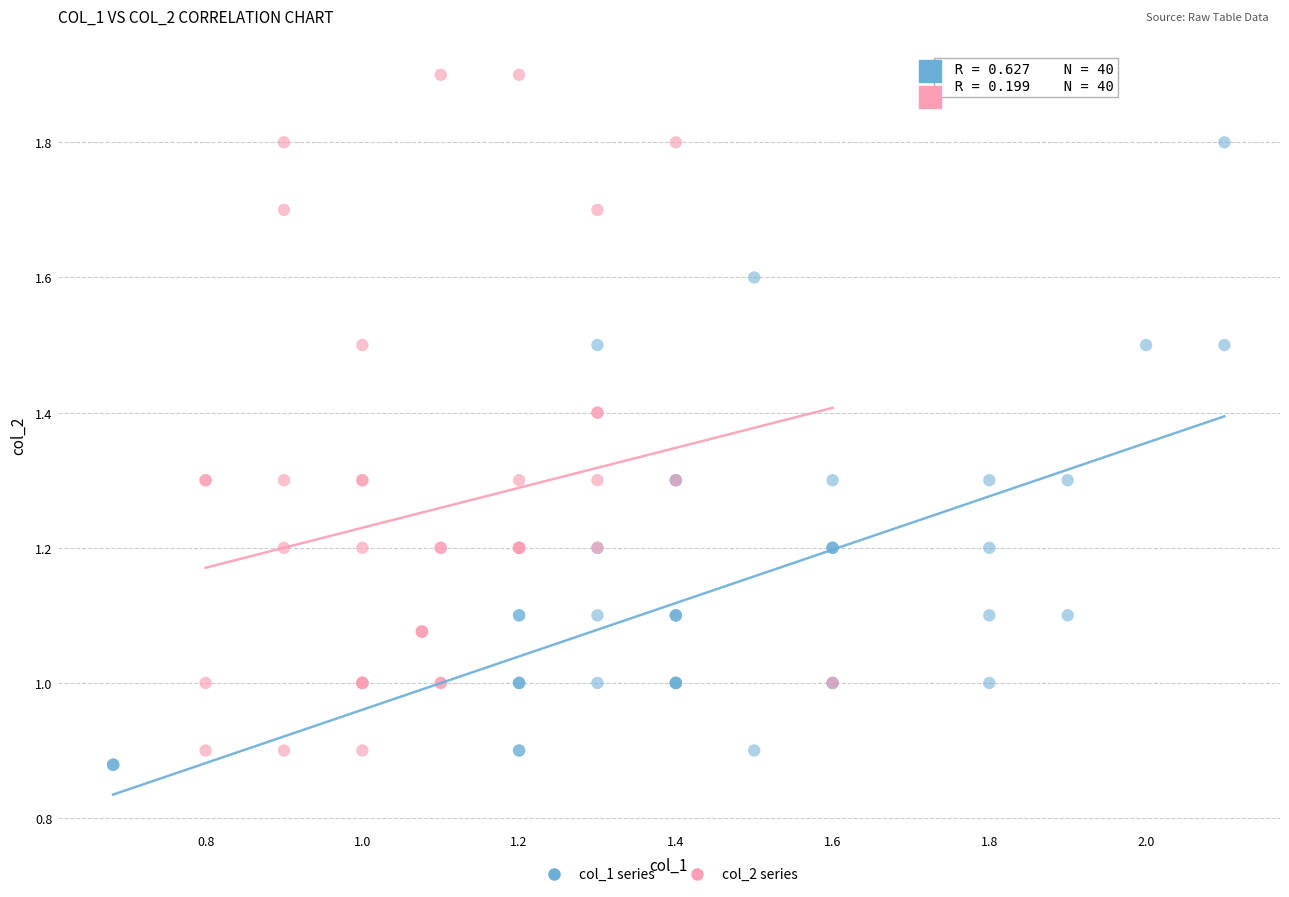

Which series contains the lowest Y value?

col_1 series